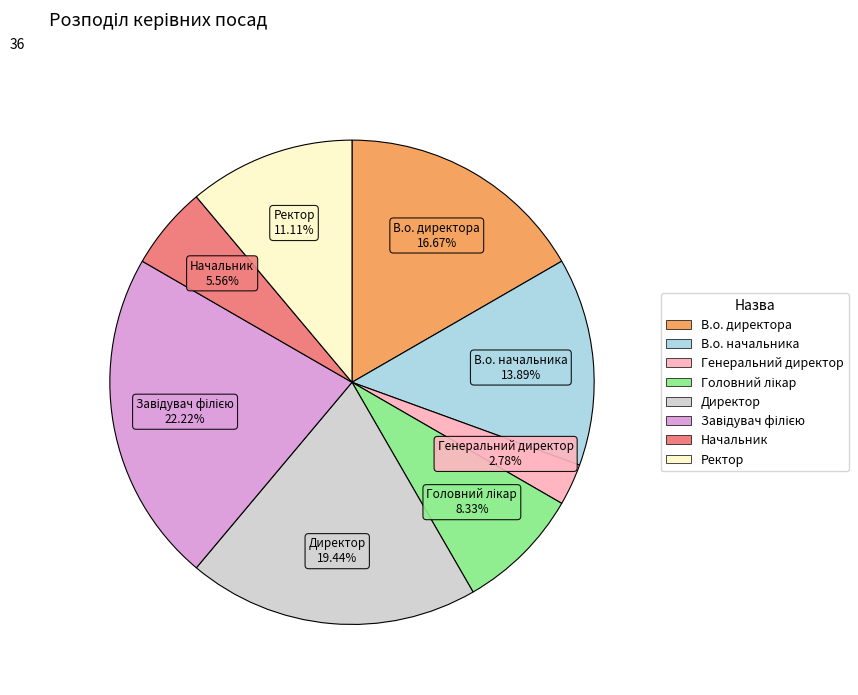

How many slices are in this pie chart?

8